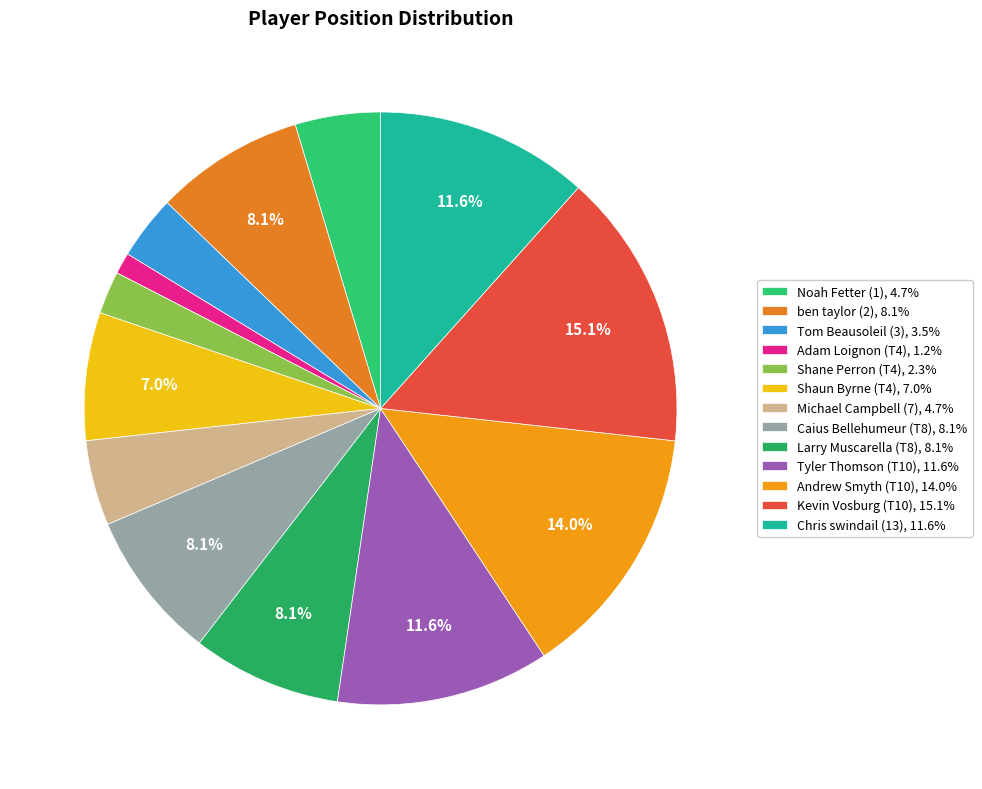

Does any single category account for the majority?

No